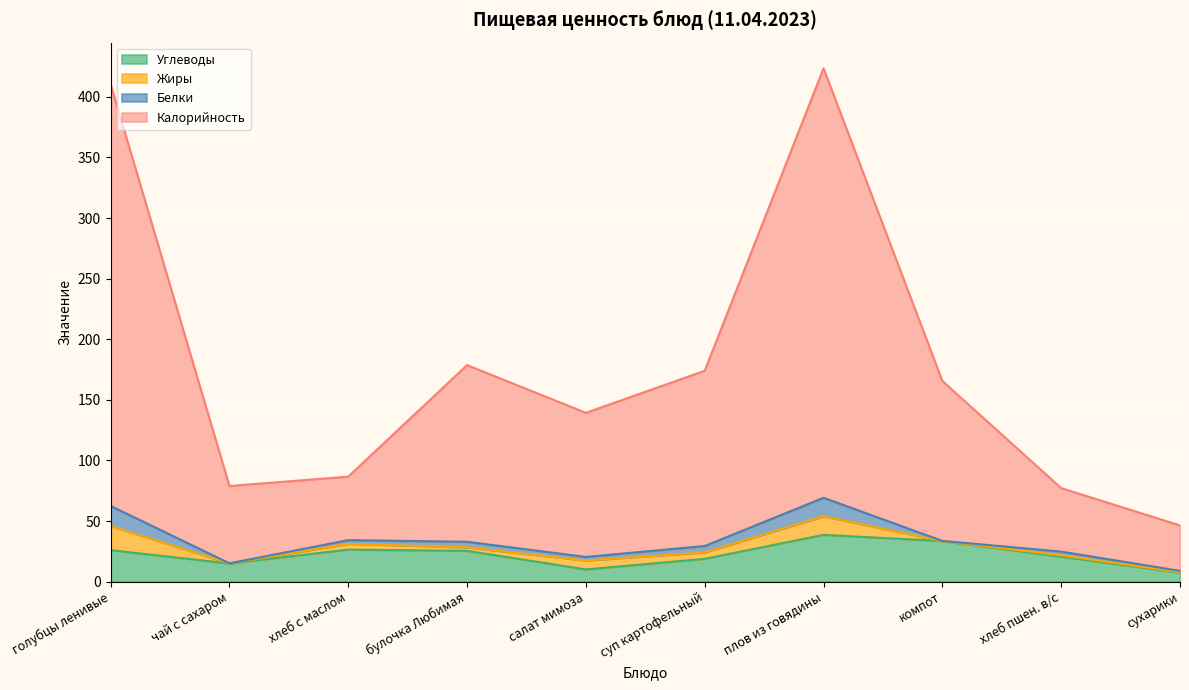

What is the approximate value of Калорийность at сухарики?

46.4